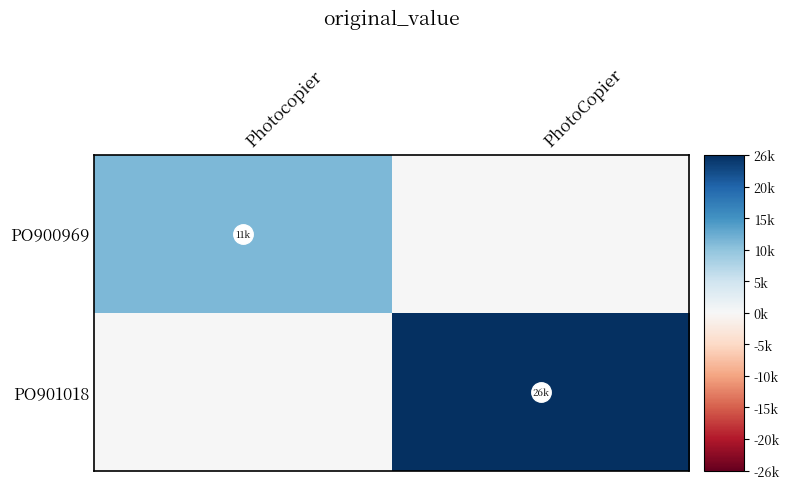

Rank the series by their maximum value, from lowest to highest.

PO900969, PO901018